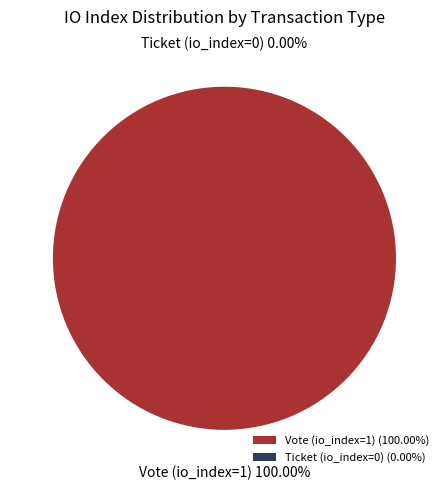

To the nearest percent, what is the difference between the largest and smallest slice percentages?

100%